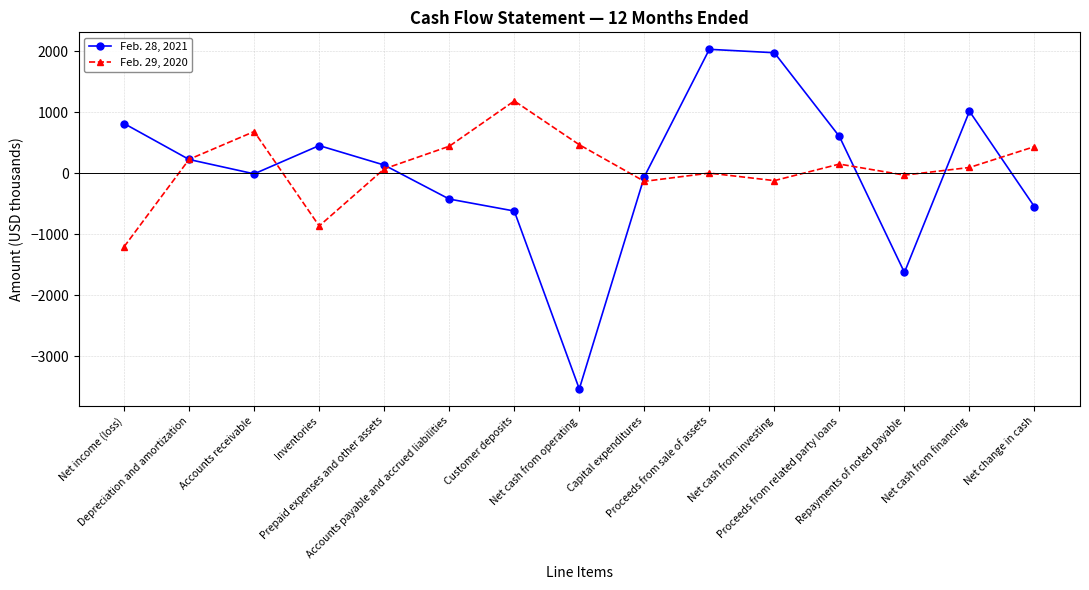

Between Inventories and Net cash from operating, which series saw the biggest shift?

Feb. 28, 2021